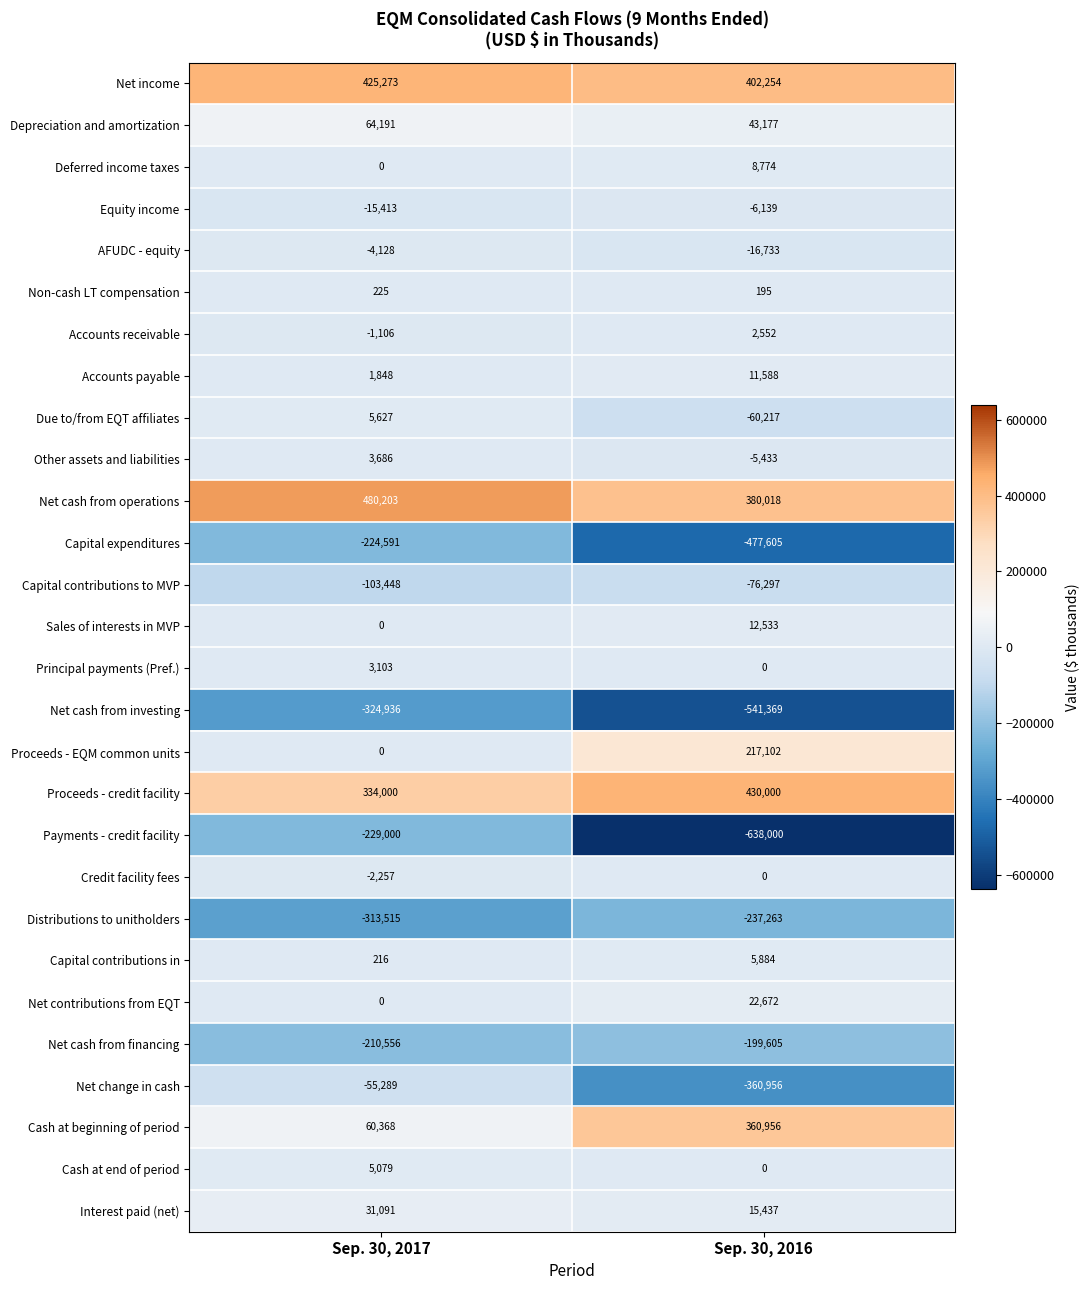

List the series in order of their peak value, highest first.

Net cash from operations, Proceeds - credit facility, Net income, Cash at beginning of period, Proceeds - EQM common units, Depreciation and amortization, Interest paid (net), Net contributions from EQT, Sales of interests in MVP, Accounts payable, Deferred income taxes, Capital contributions in, Due to/from EQT affiliates, Cash at end of period, Other assets and liabilities, Principal payments (Pref.), Accounts receivable, Non-cash LT compensation, Credit facility fees, AFUDC - equity, Equity income, Net change in cash, Capital contributions to MVP, Net cash from financing, Capital expenditures, Payments - credit facility, Distributions to unitholders, Net cash from investing